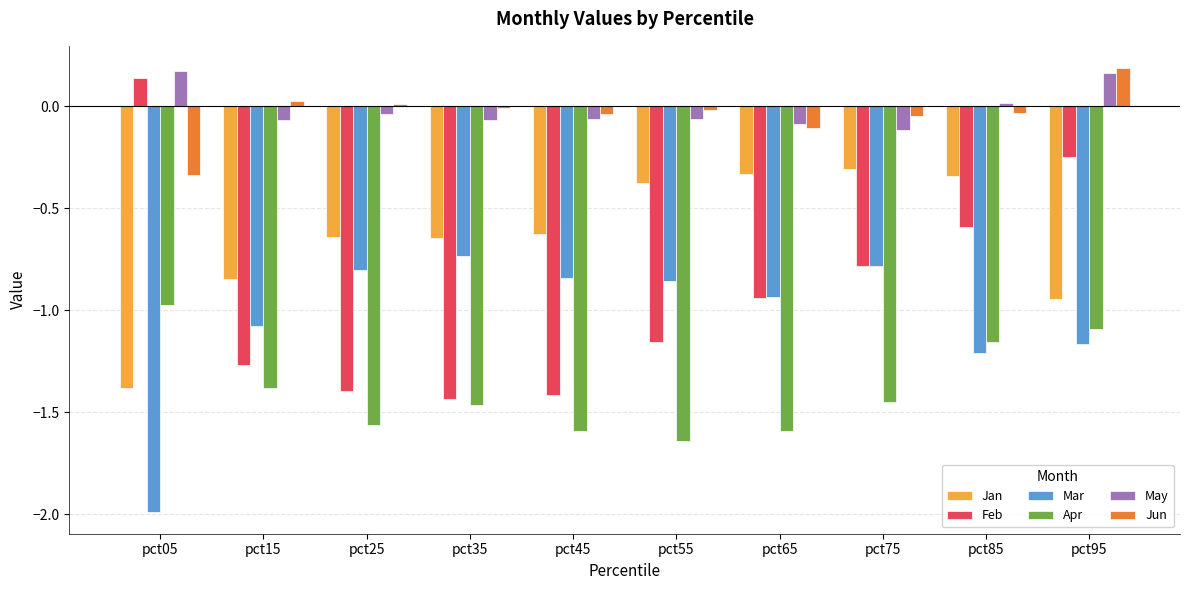

Are the bars horizontal?

No